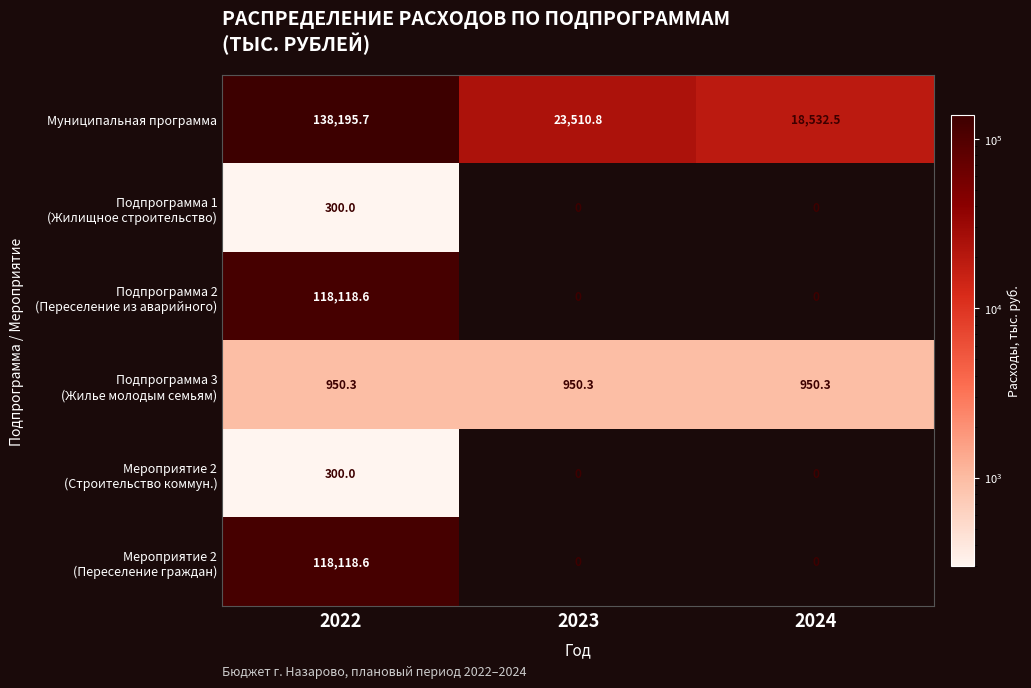

The Муниципальная программа series shows 138195.7 at 2022. True or false?

True